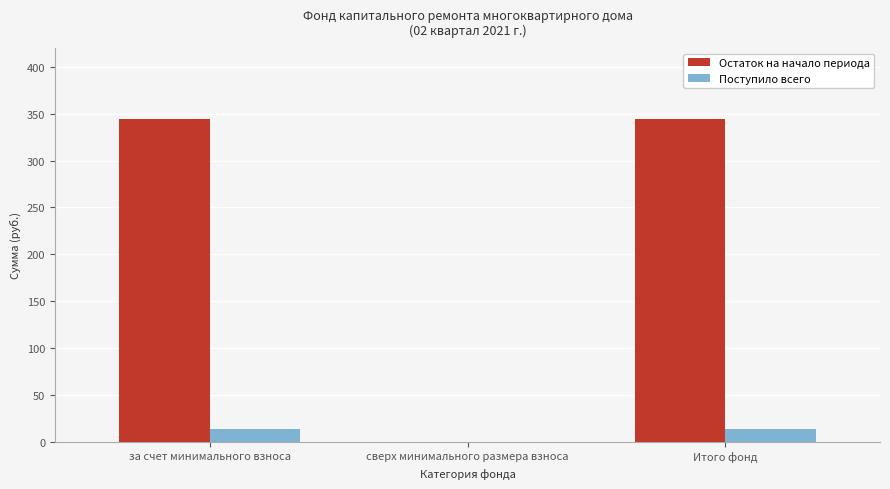

Between сверх минимального размера взноса and Итого фонд, which series saw the biggest shift?

Остаток на начало периода